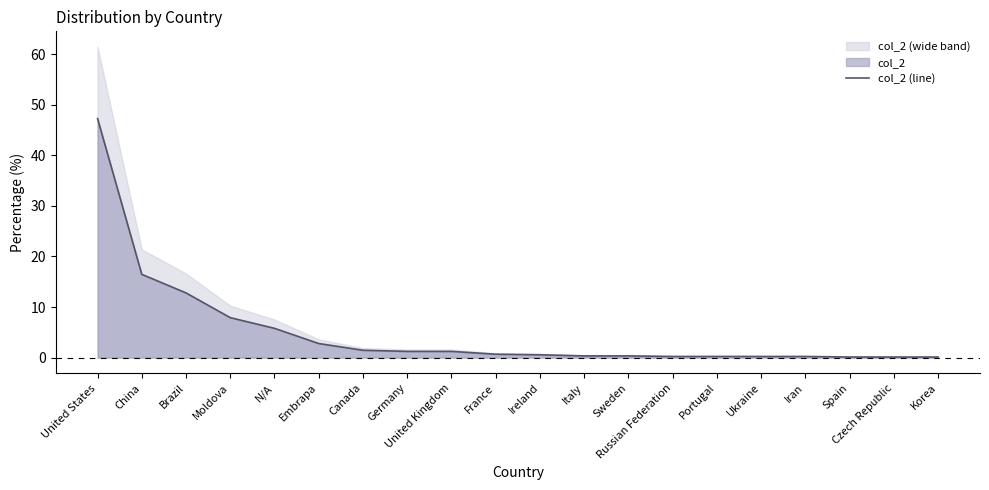

Between Ireland and Korea, which is larger?

Ireland